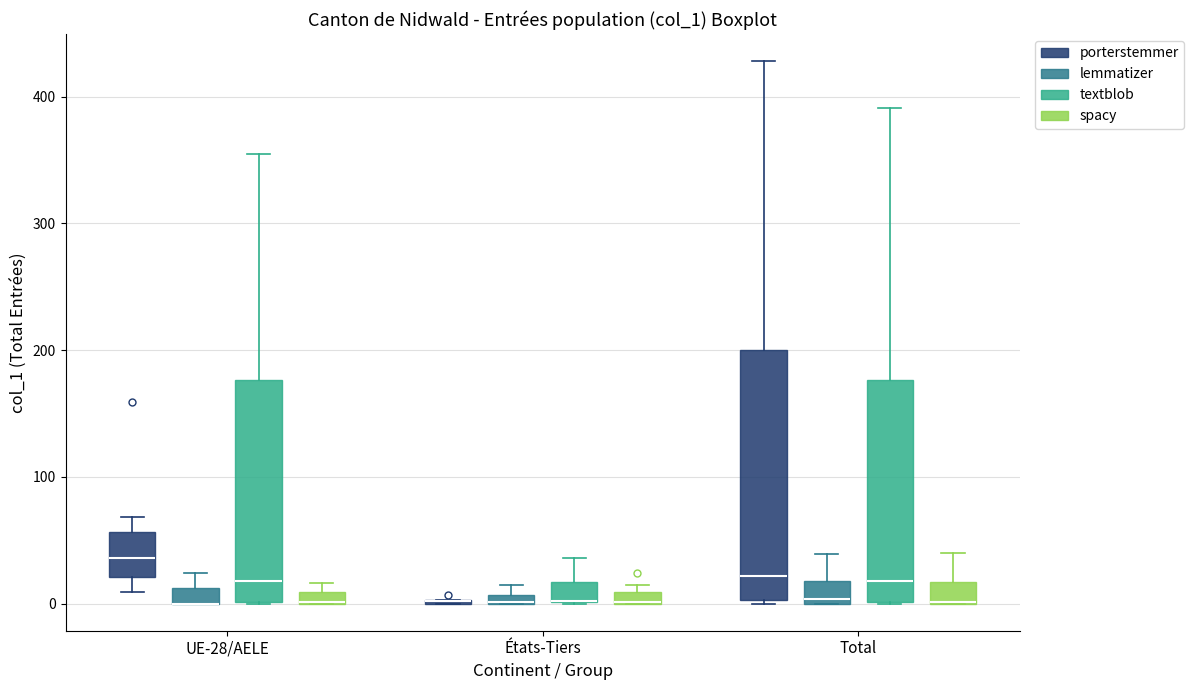

Where is the upper edge of the box for UE-28/AELE (textblob) on the y-axis? The values are not printed on the chart, so give them approximately, as read against the axis.

180